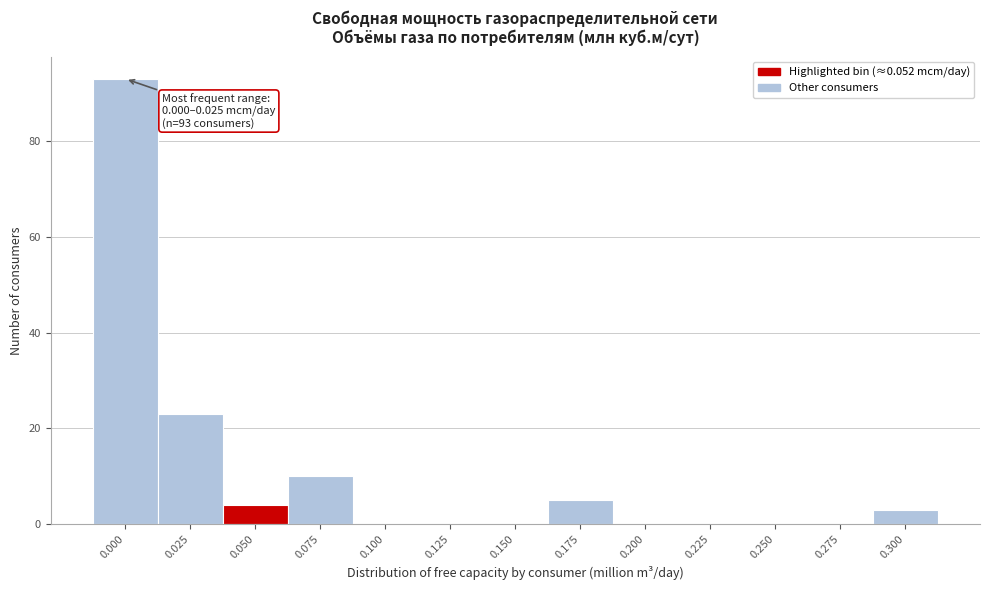

Reading left to right, extract all data points from this chart.

0.000=93	0.025=23	0.050=4	0.075=10	0.100=0	0.125=0	0.150=0	0.175=5	0.200=0	0.225=0	0.250=0	0.275=0	0.300=3